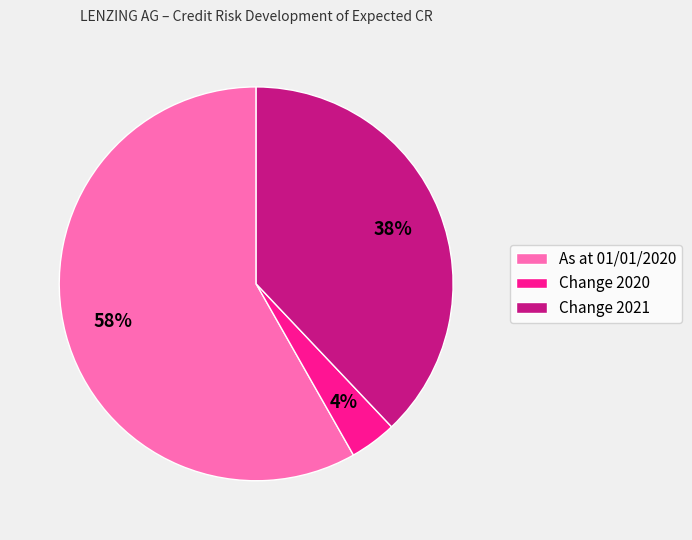

To the nearest percent, what is the difference between the As at 01/01/2020 and Change 2020 slice percentages?

54%